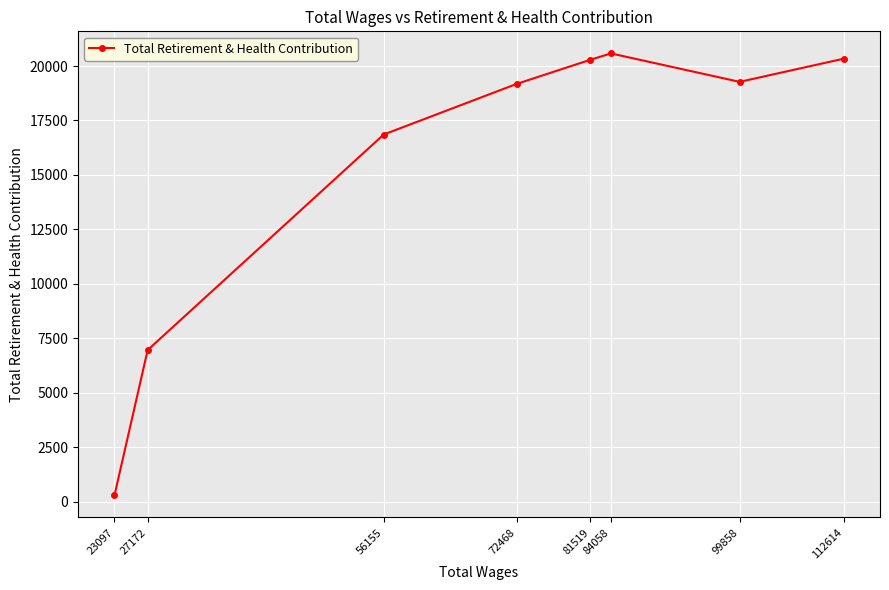

What is the difference between the maximum and second lowest values?

13611